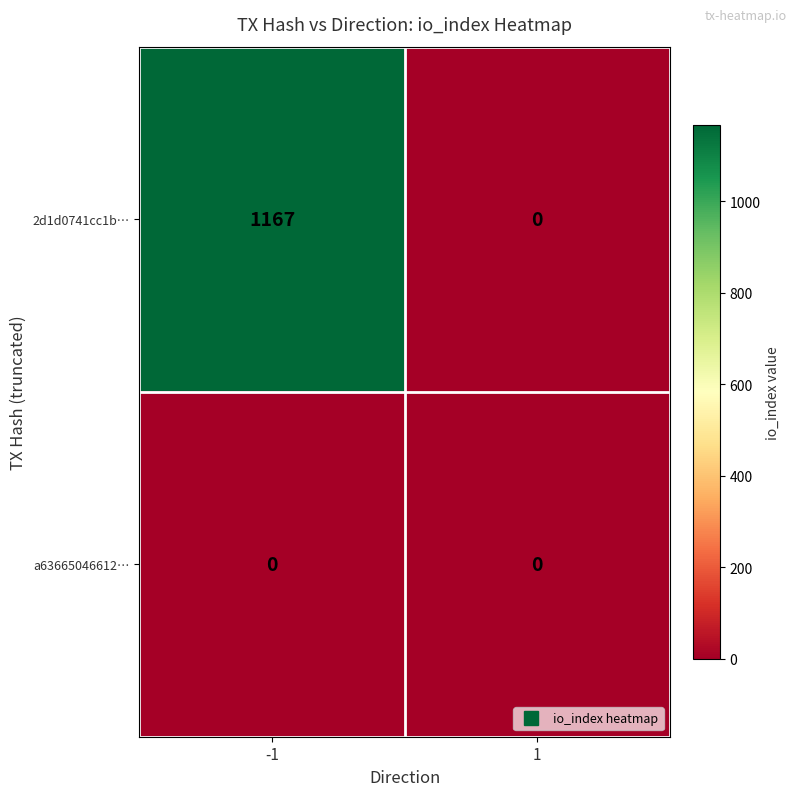

What value does the 2d1d0741cc1b… series have at -1?

1167